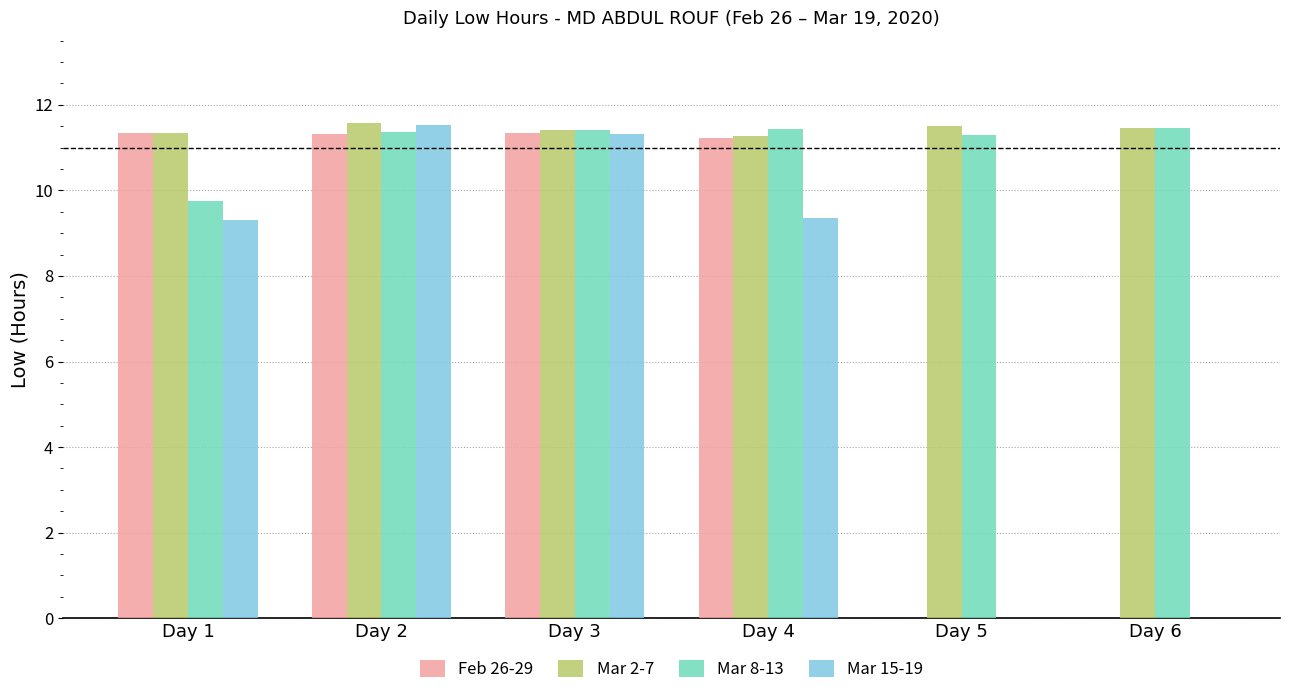

Where does the Mar 15-19 series first go above 9?

Day 1